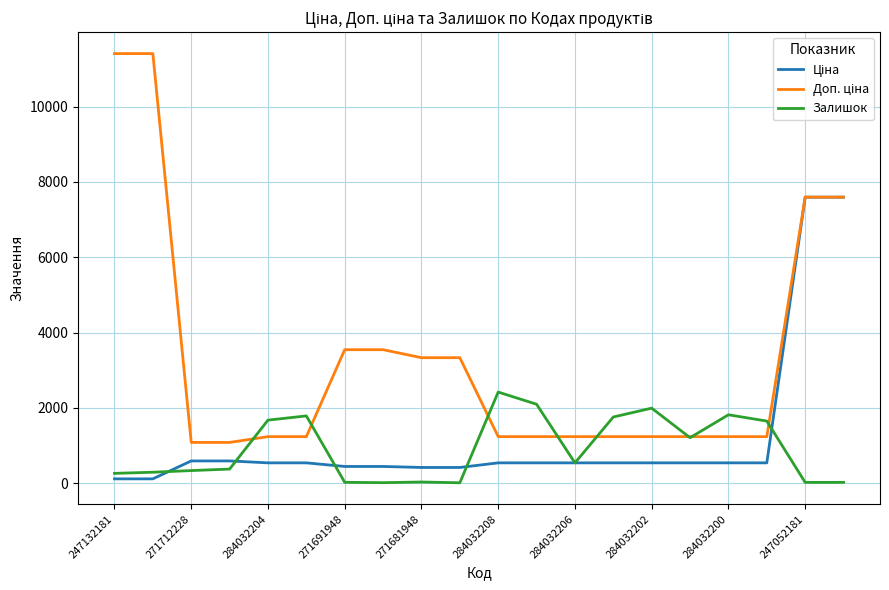

What is the greatest value displayed?

11410.0